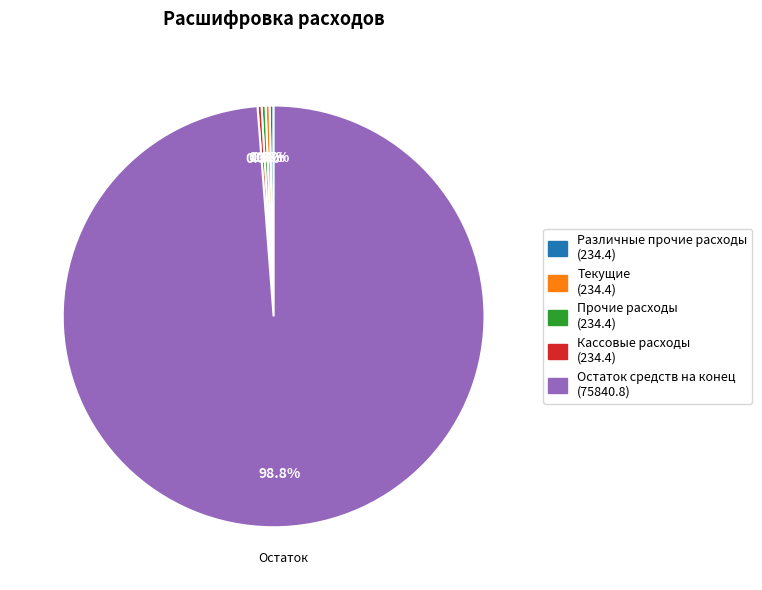

Is Остаток средств на конец the majority of the pie?

Yes